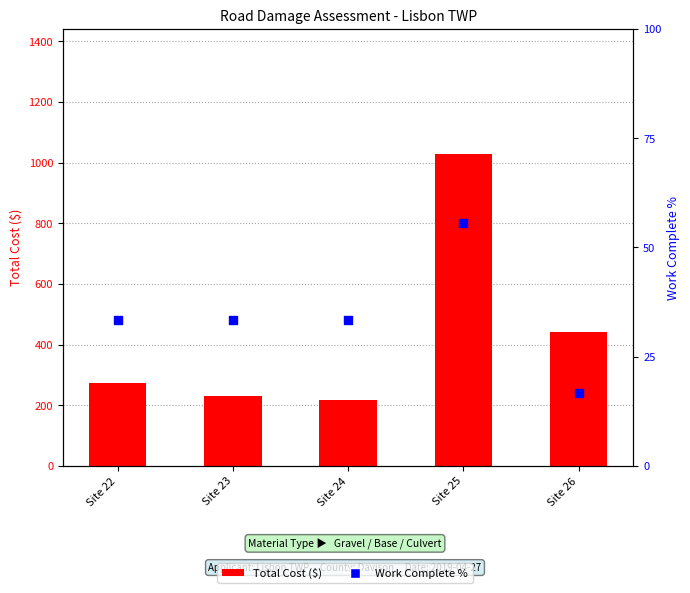

Is the value of Work Complete % at Site 23 greater than the value of Total Cost at Site 23?

No